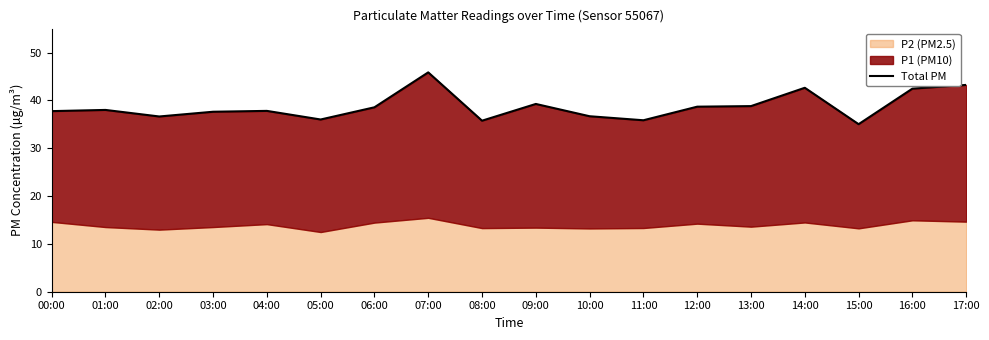

Reading left to right, what are all the values shown in this chart?

37.8	38.0	36.6	37.6	37.8	36.0	38.5	45.8	35.8	39.2	36.7	35.8	38.7	38.8	42.6	35.0	42.5	43.2